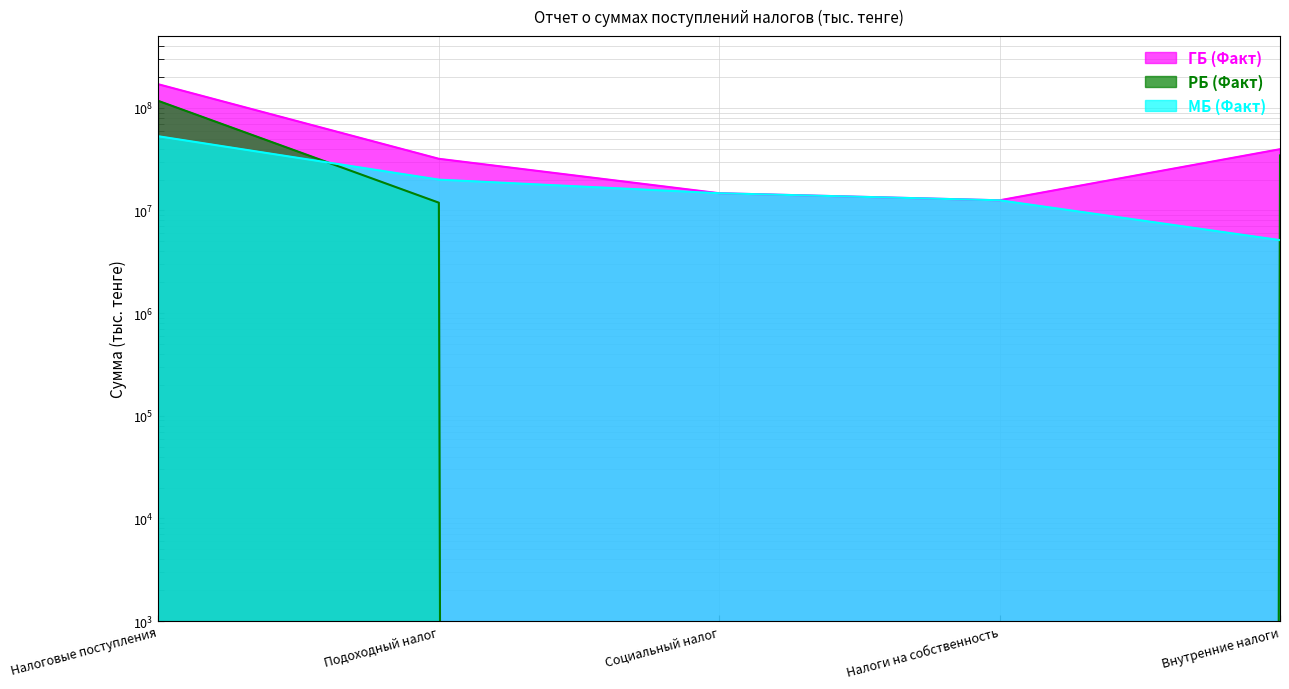

What is the label of the 3rd point from the right?

Социальный налог